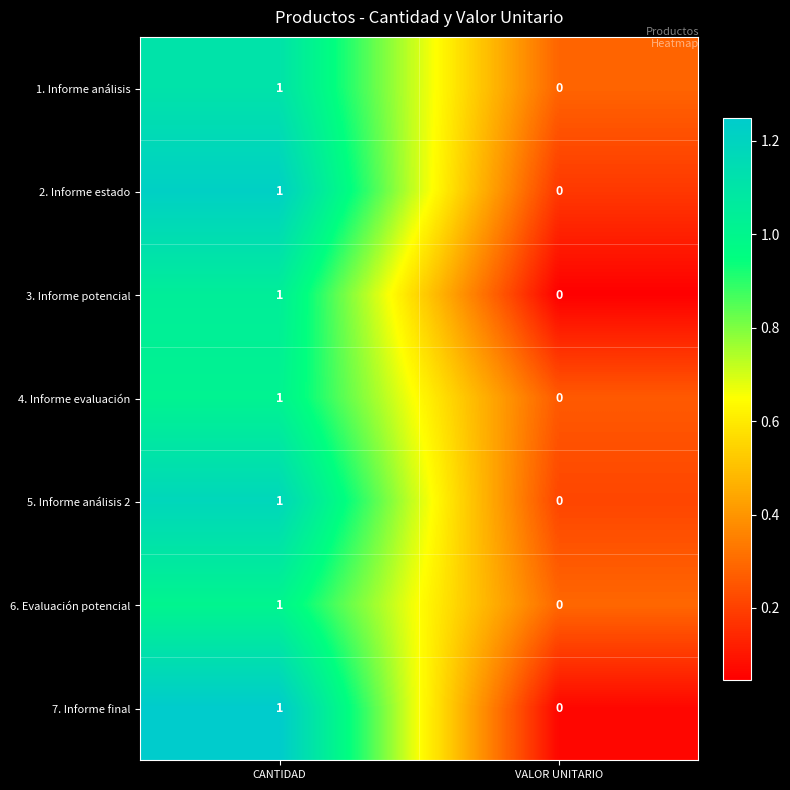

What is the difference between the highest and lowest values at CANTIDAD?

0